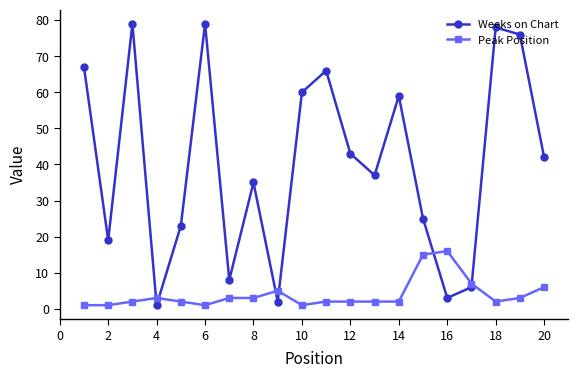

Does the chart display data point markers on the line(s)?

Yes